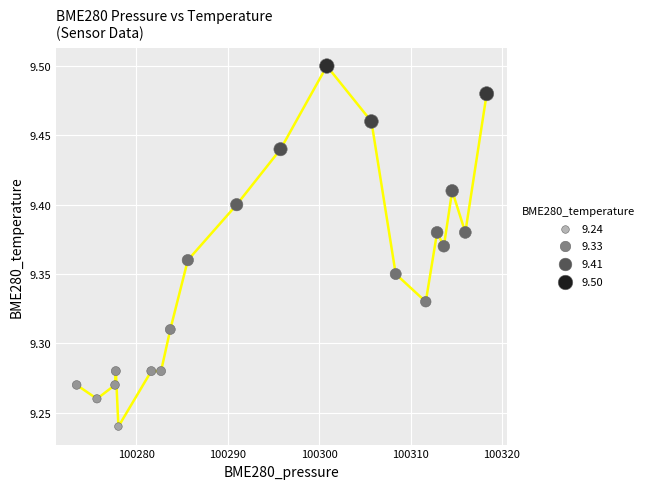

What is the range of X values (max minus min)?

44.9